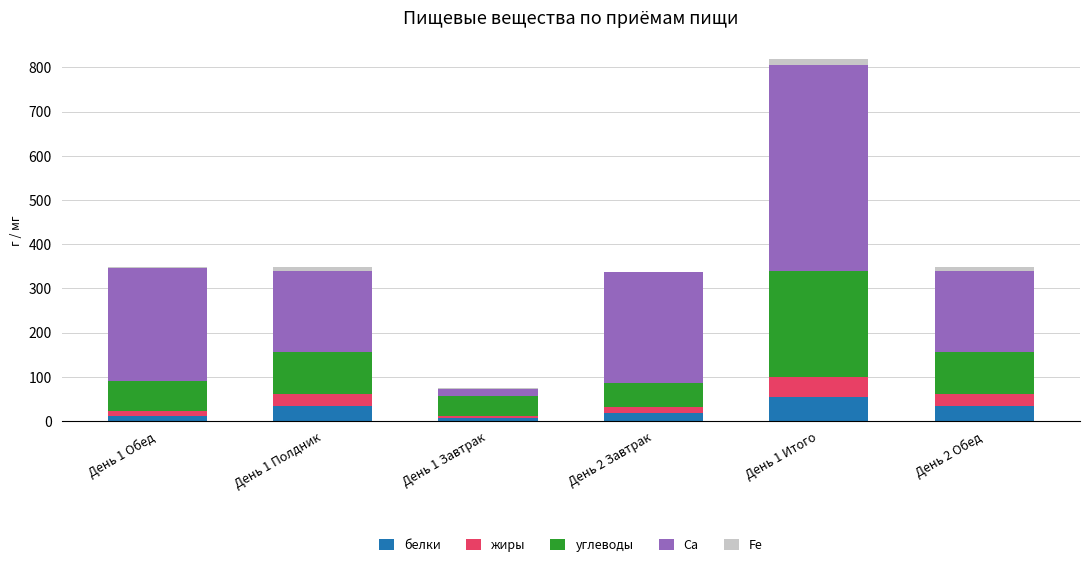

Which category has the highest value in the белки series?

День 1 Итого